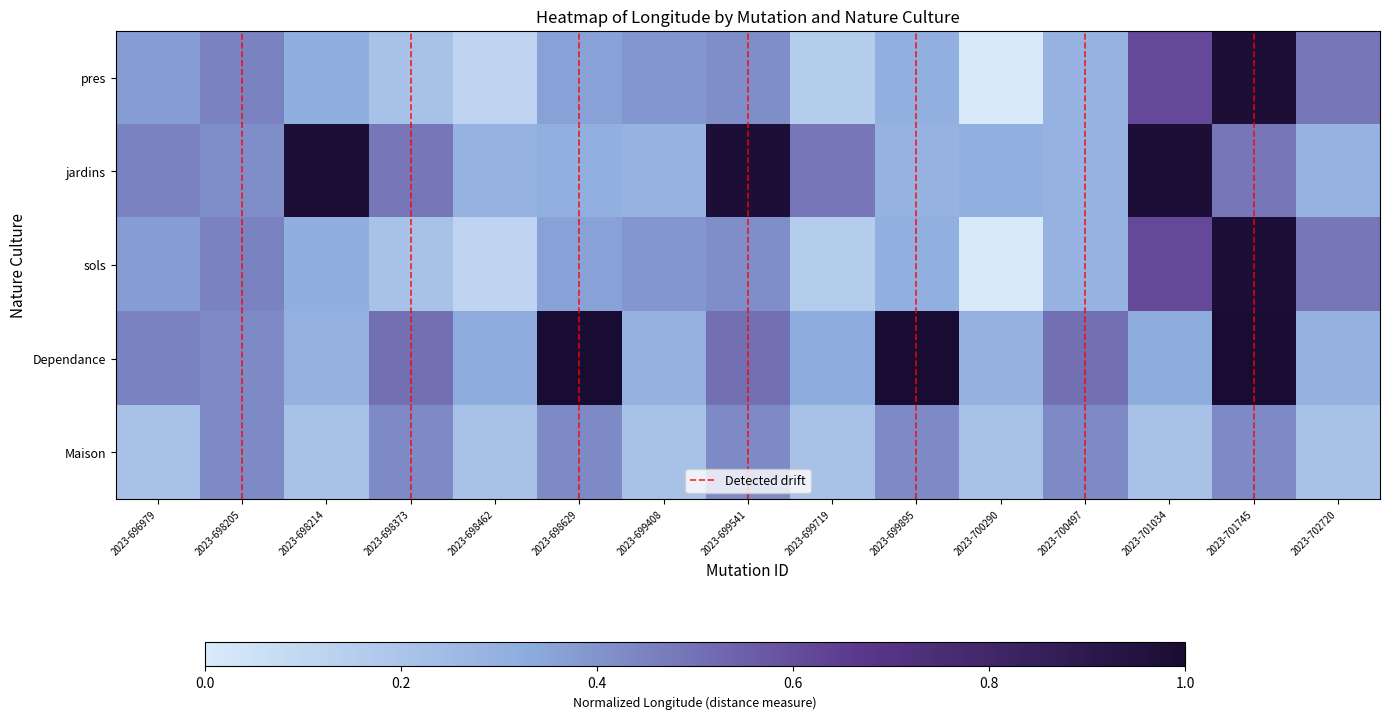

Is it true that pres equals 0.4 at 2023-699895?

True